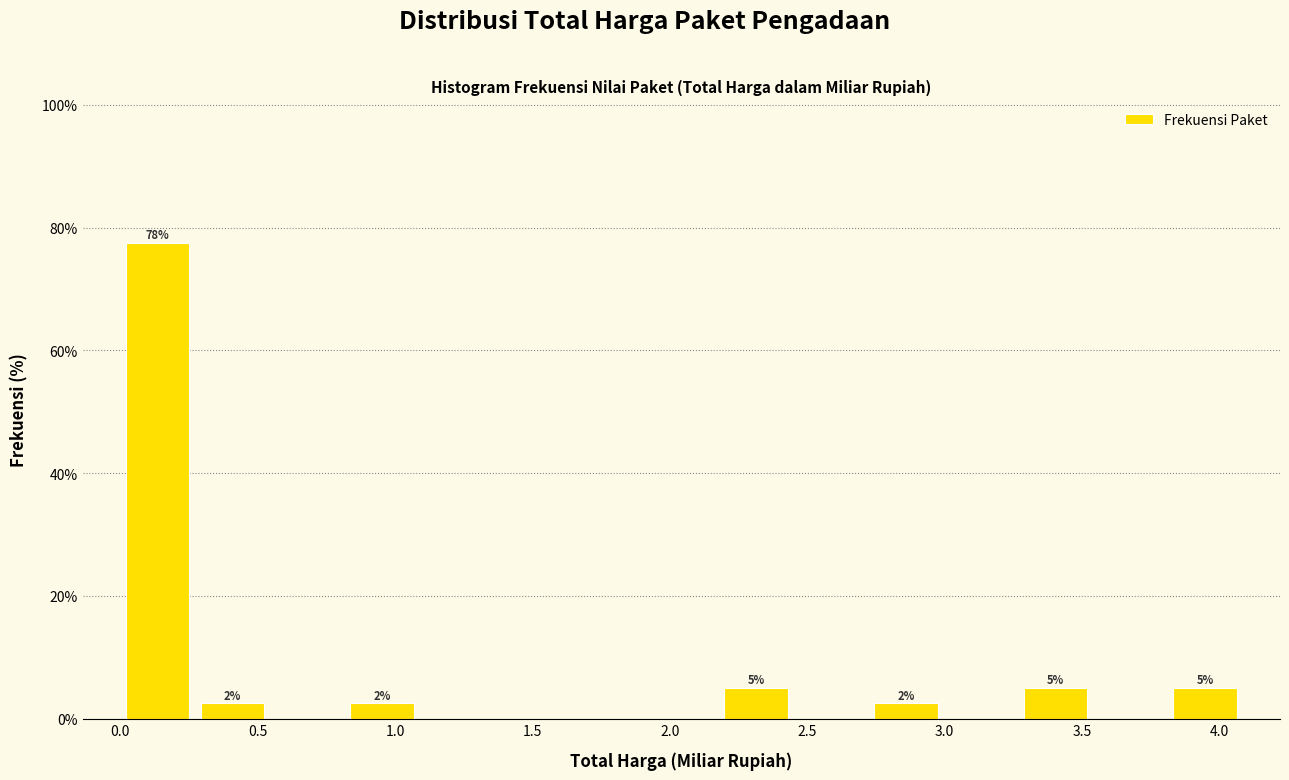

Over which range of the x-axis is the bar tallest?

0.00 to 0.25